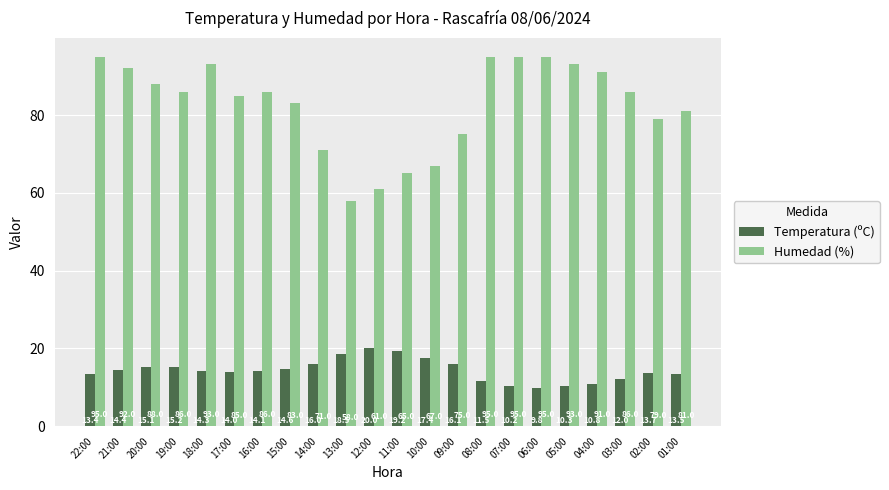

Reading left to right, extract all data points from this chart.

Temperatura (ºC): 22:00=13.4	21:00=14.4	20:00=15.1	19:00=15.2	18:00=14.3	17:00=14.0	16:00=14.1	15:00=14.6	14:00=16.0	13:00=18.5	12:00=20.0	11:00=19.2	10:00=17.4	09:00=16.1	08:00=11.5	07:00=10.2	06:00=9.8	05:00=10.3	04:00=10.8	03:00=12.0	02:00=13.7	01:00=13.5
Humedad (%): 22:00=95.0	21:00=92.0	20:00=88.0	19:00=86.0	18:00=93.0	17:00=85.0	16:00=86.0	15:00=83.0	14:00=71.0	13:00=58.0	12:00=61.0	11:00=65.0	10:00=67.0	09:00=75.0	08:00=95.0	07:00=95.0	06:00=95.0	05:00=93.0	04:00=91.0	03:00=86.0	02:00=79.0	01:00=81.0